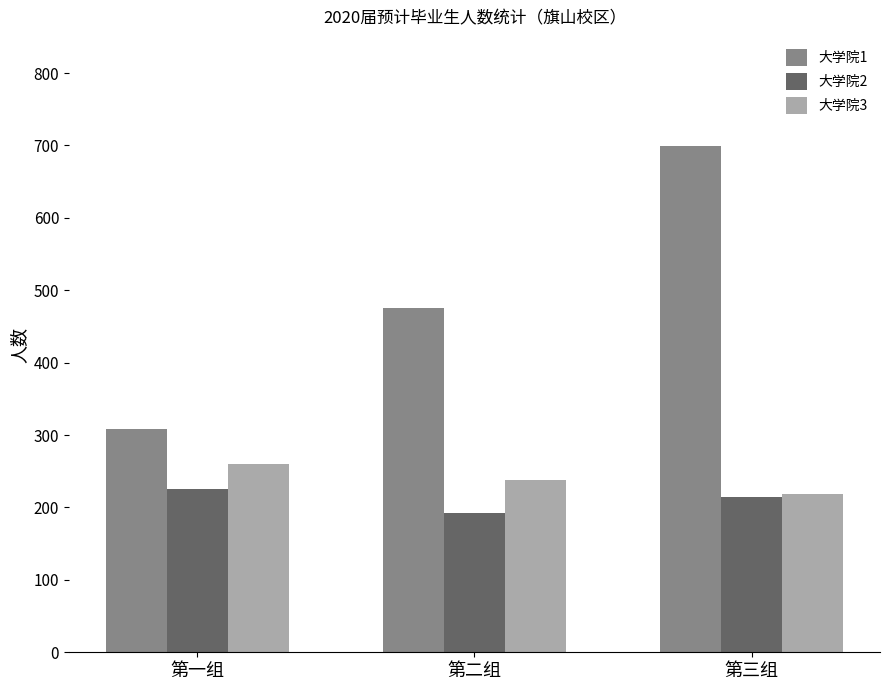

Is it true that 大学院2 equals 253 at 第二组?

False